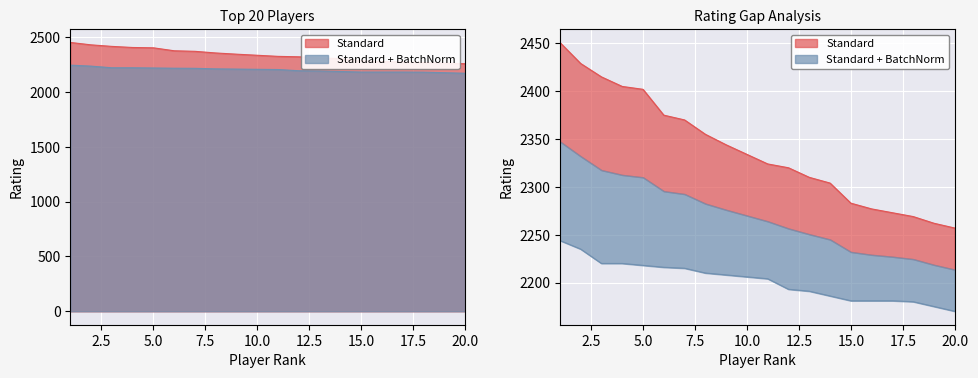

Does the chart display data point markers on the line(s)?

No